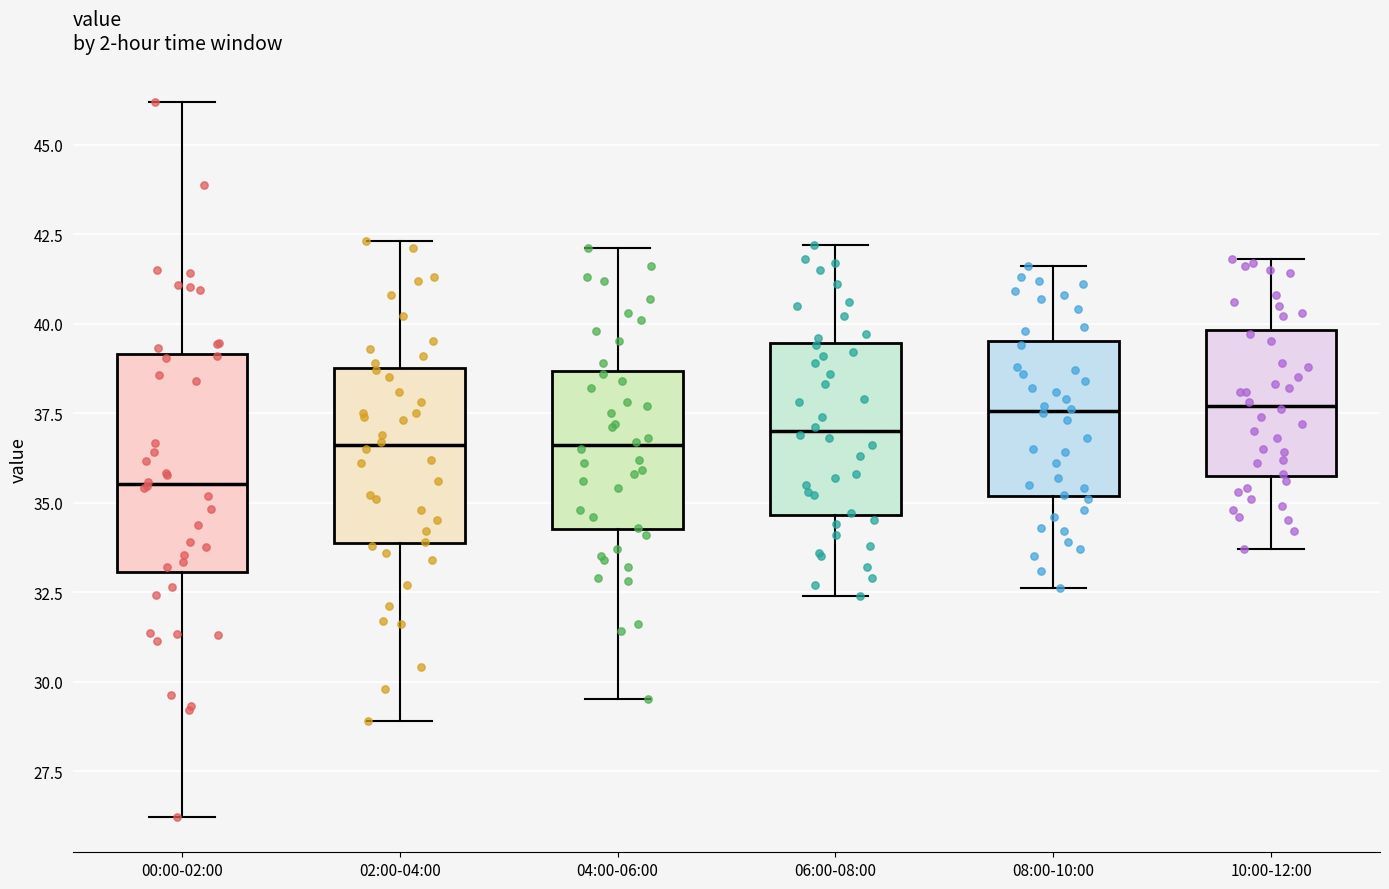

Where is the lower edge of the box for 10:00-12:00 on the y-axis? The values are not printed on the chart, so give them approximately, as read against the axis.

36.0